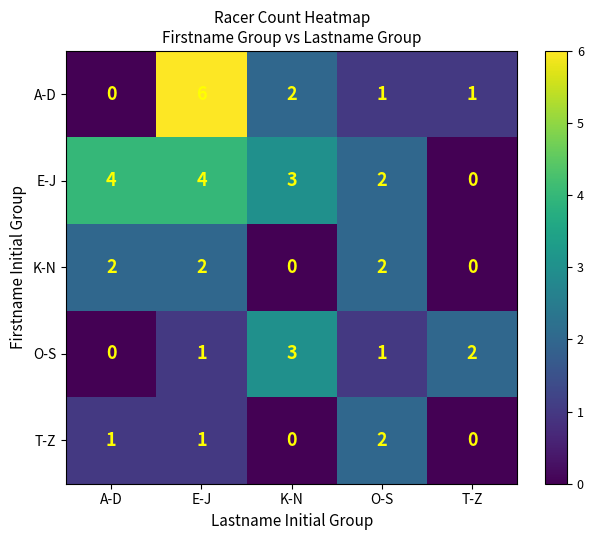

Which series has the largest total across all categories?

E-J